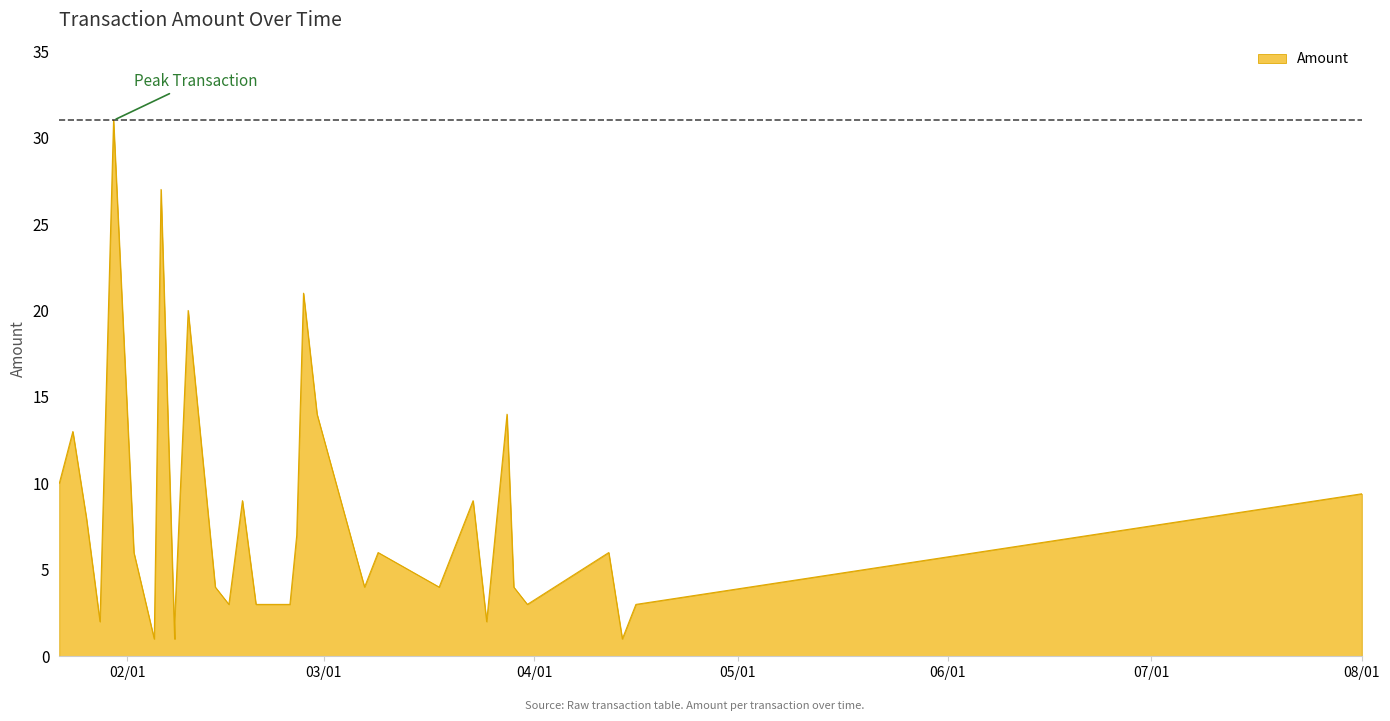

The value at 2020-03-29 is 2.6. True or false?

False